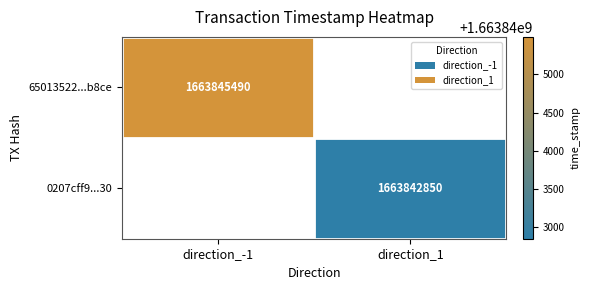

The value of 0207cff9...30 at direction_1 is 2502699530.0. True or false?

False